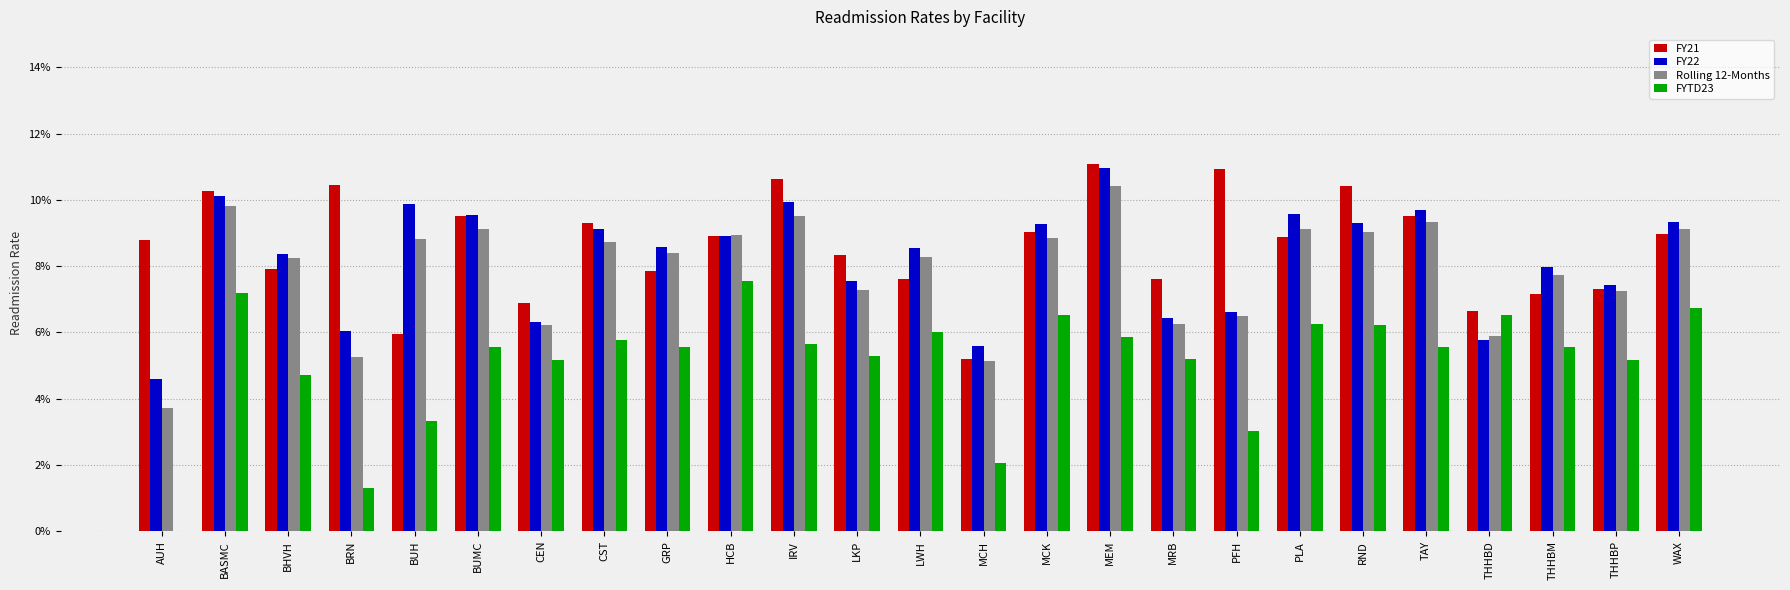

Are the bars horizontal?

No